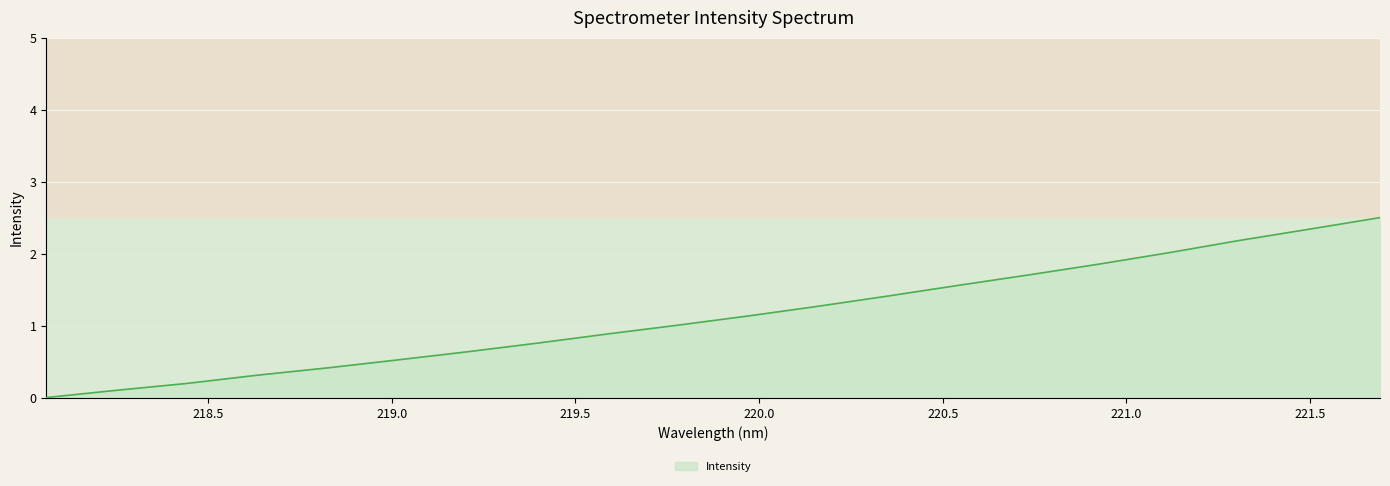

What is the greatest value displayed?

2.5